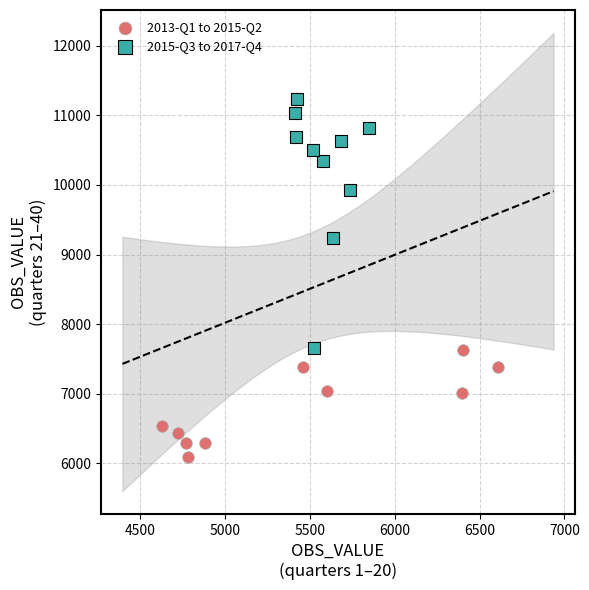

Which series contains the highest Y value?

2015-Q3 to 2017-Q4